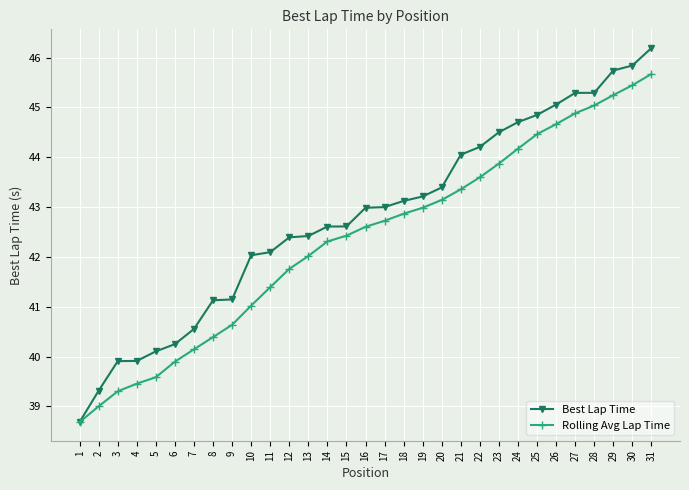

The Rolling Avg Lap Time series shows 61.2 at 11. True or false?

False